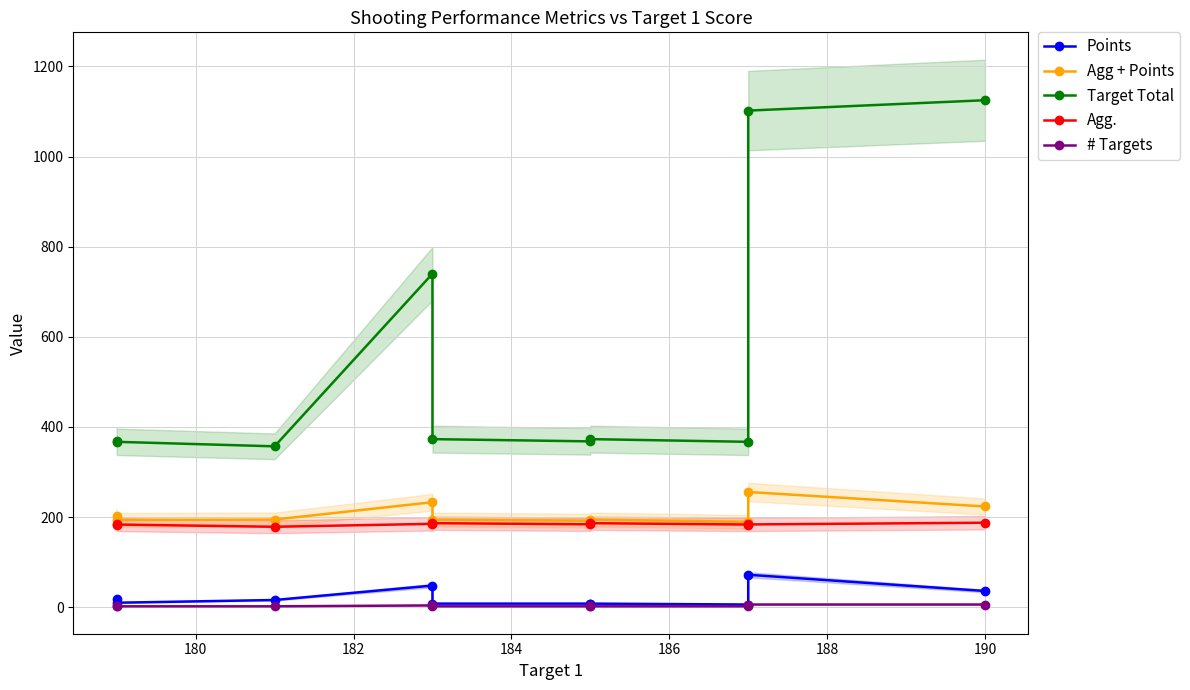

True or false: Agg + Points has a value of 223.5 at 190.

True